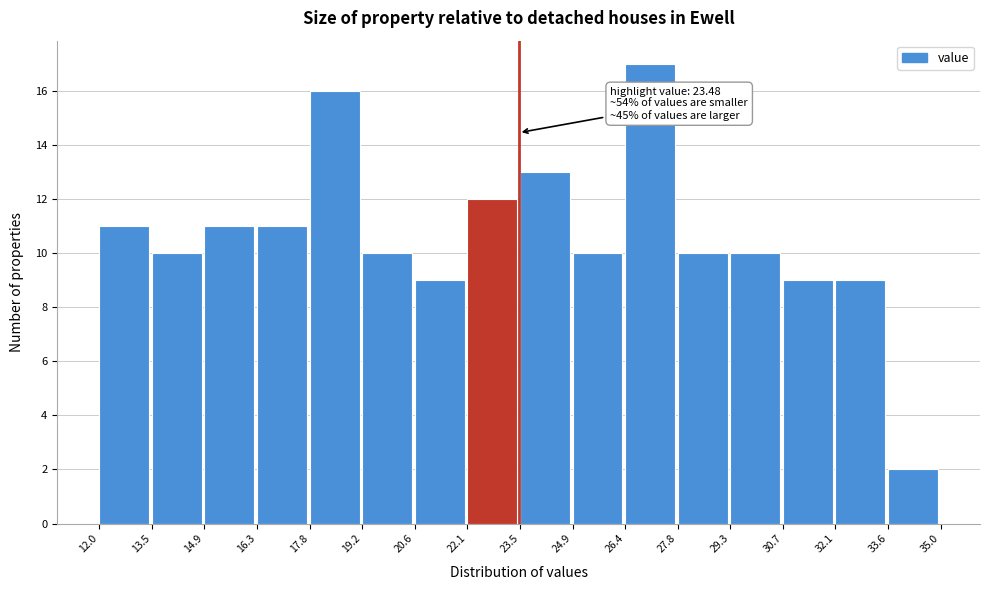

Which range on the x-axis has the tallest bar?

26.4 to 27.8